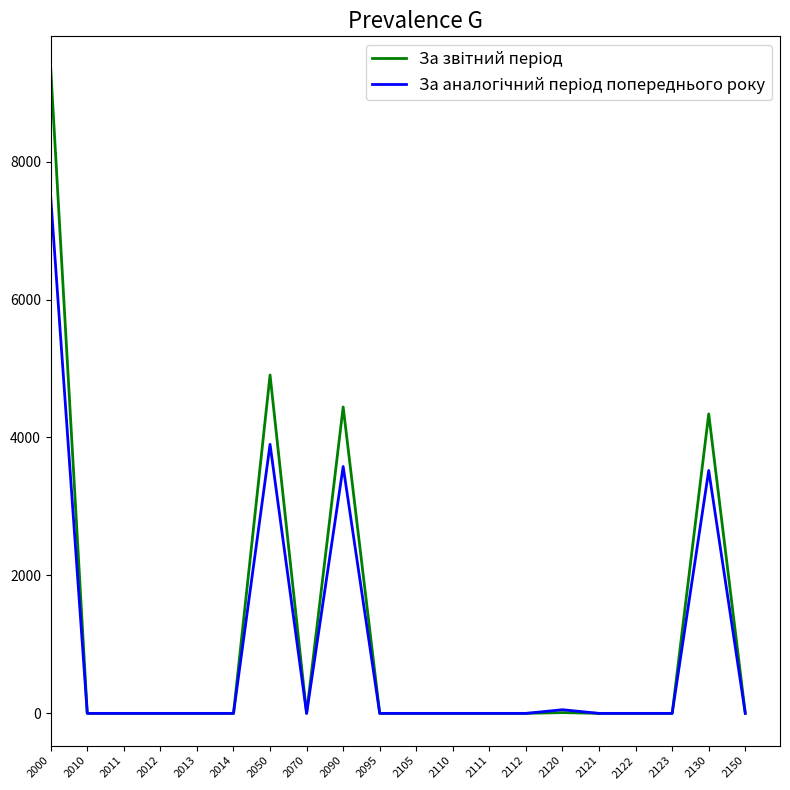

At which category does За звітний період reach its first local valley?

2070